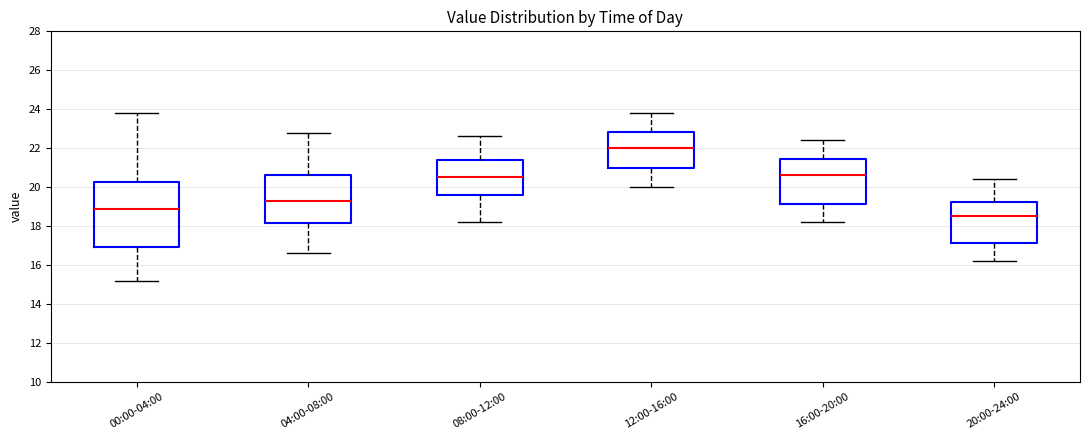

Which box is the tallest, from its lower edge to its upper edge?

00:00-04:00